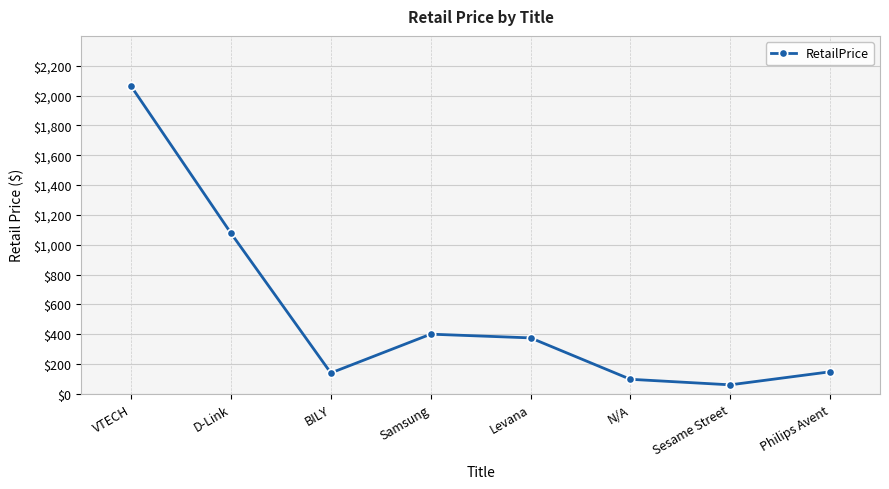

How many lines are shown in the chart?

1